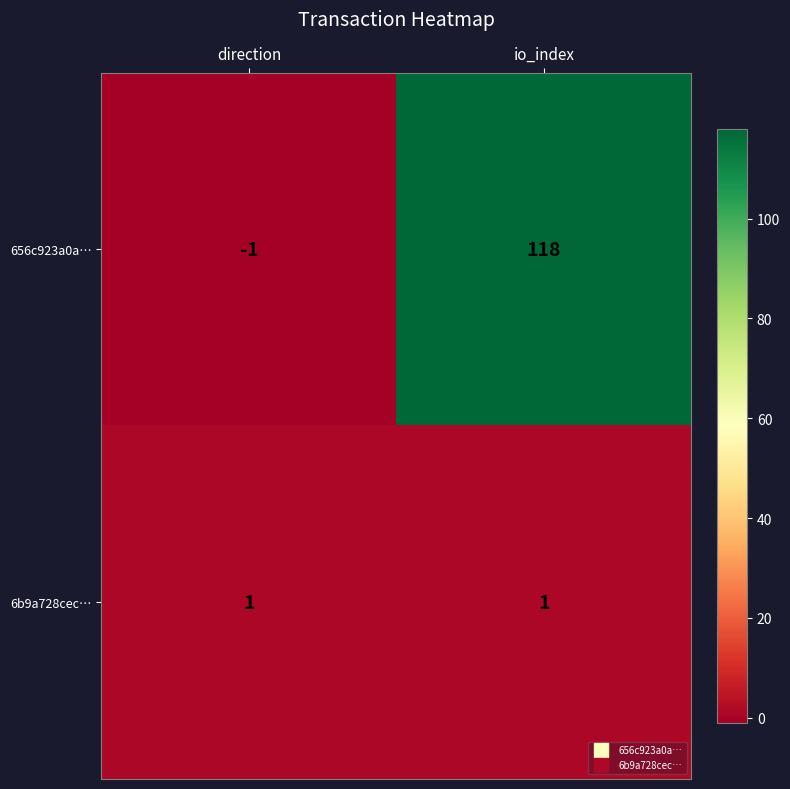

What is the spread (max minus min) of values at direction?

2